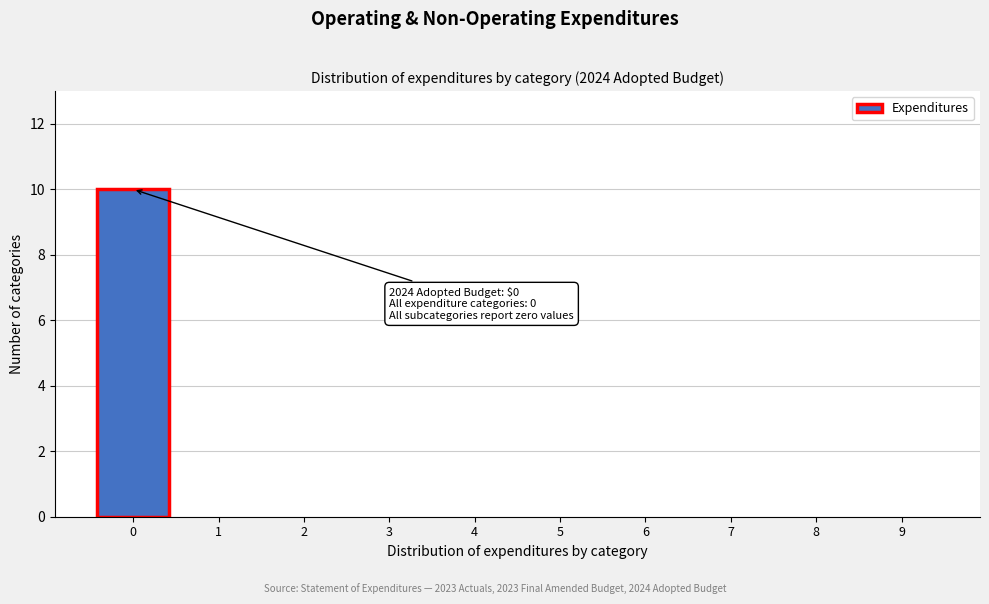

Reading left to right, what are all the values shown in this chart?

0=10	1=0	2=0	3=0	4=0	5=0	6=0	7=0	8=0	9=0